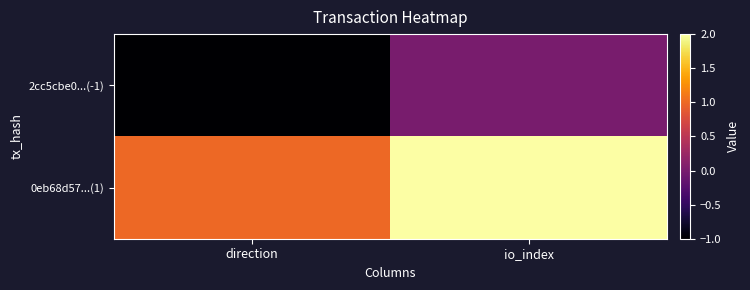

At io_index, list the series in order from largest to smallest.

0eb68d57...(1), 2cc5cbe0...(-1)